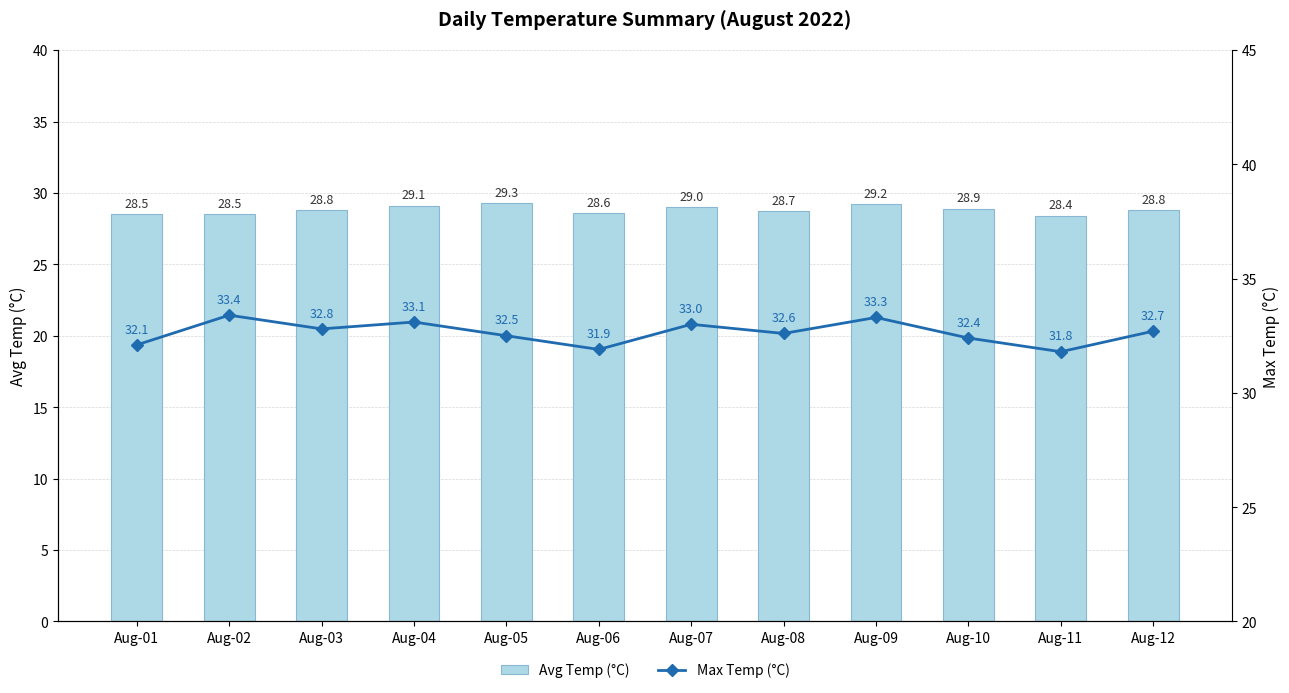

Which series has the largest total across all categories?

Max Temp (°C)